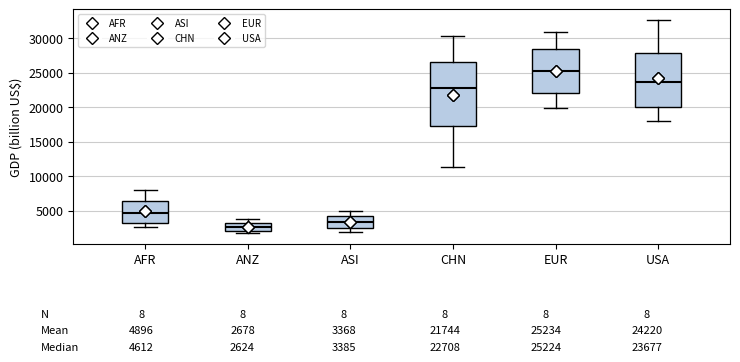

Comparing the boxes themselves (not the whiskers), which one is the tallest?

CHN